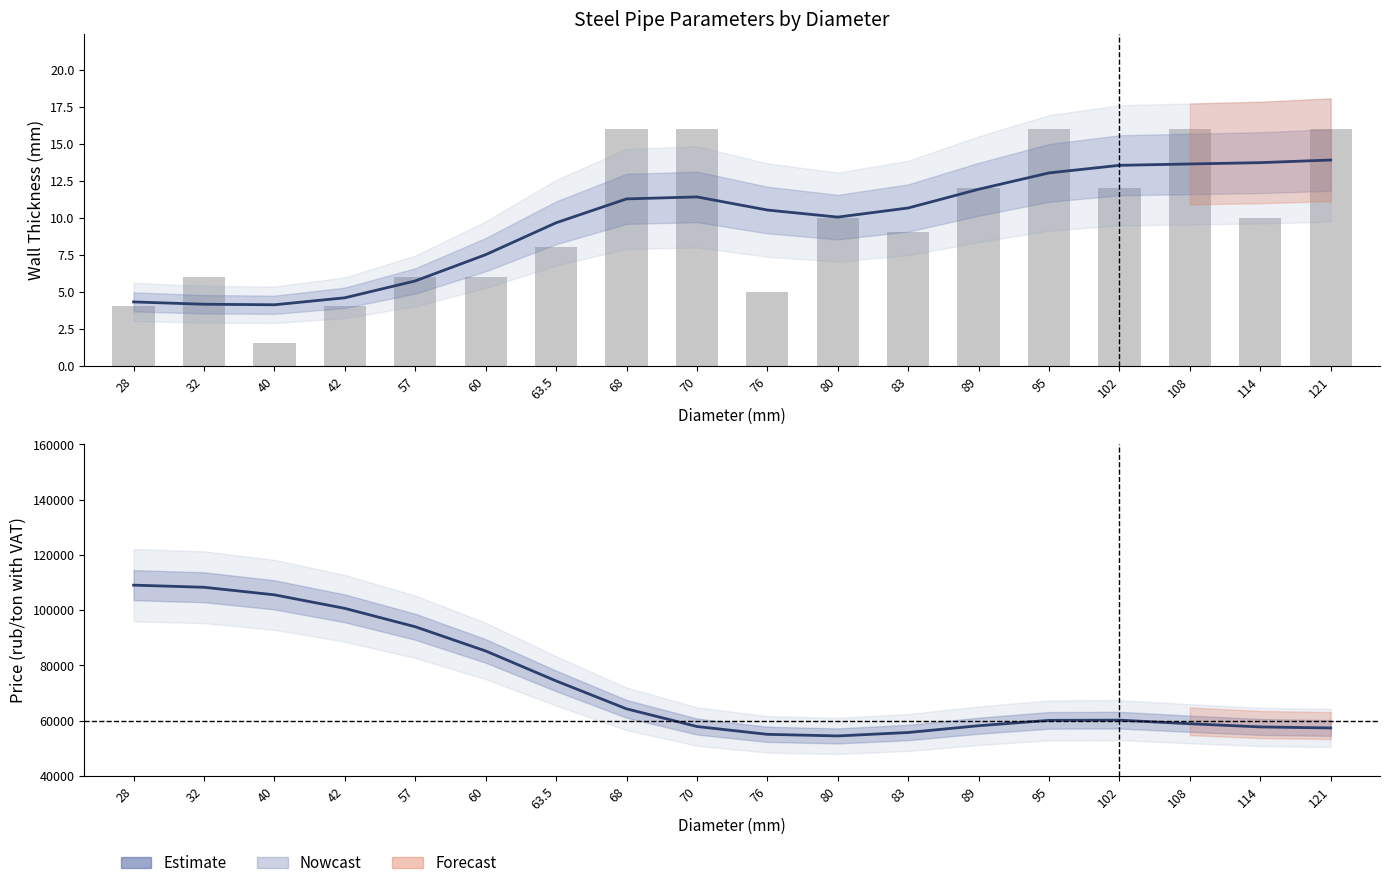

Are the bars horizontal?

No